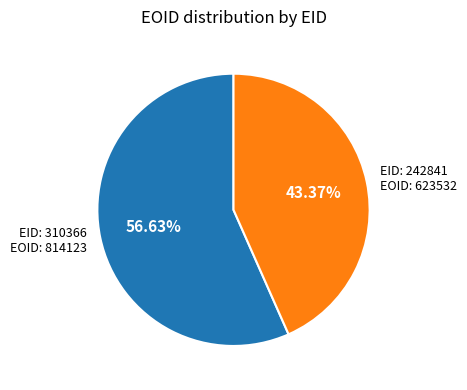

Which has a higher value, EID: 242841 EOID: 623532 or EID: 310366 EOID: 814123?

EID: 310366 EOID: 814123